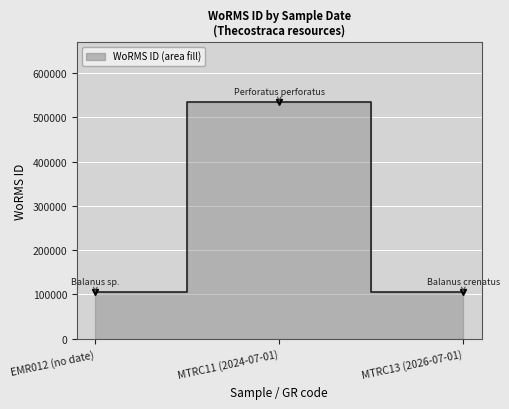

Between EMR012 (no date) and MTRC11 (2024-07-01), which is larger?

MTRC11 (2024-07-01)